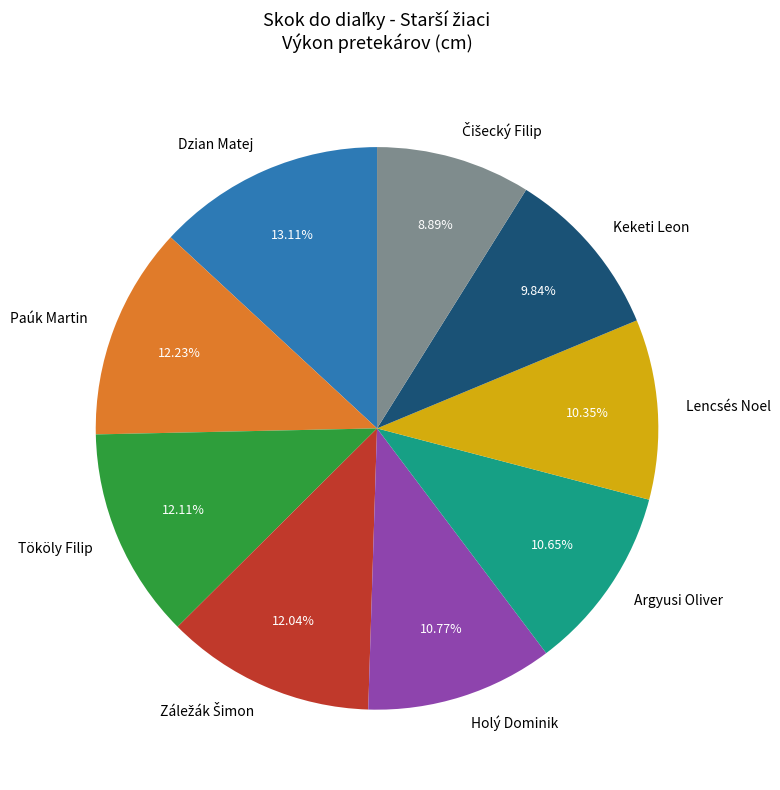

True or false: Keketi Leon accounts for 10% of the total.

True